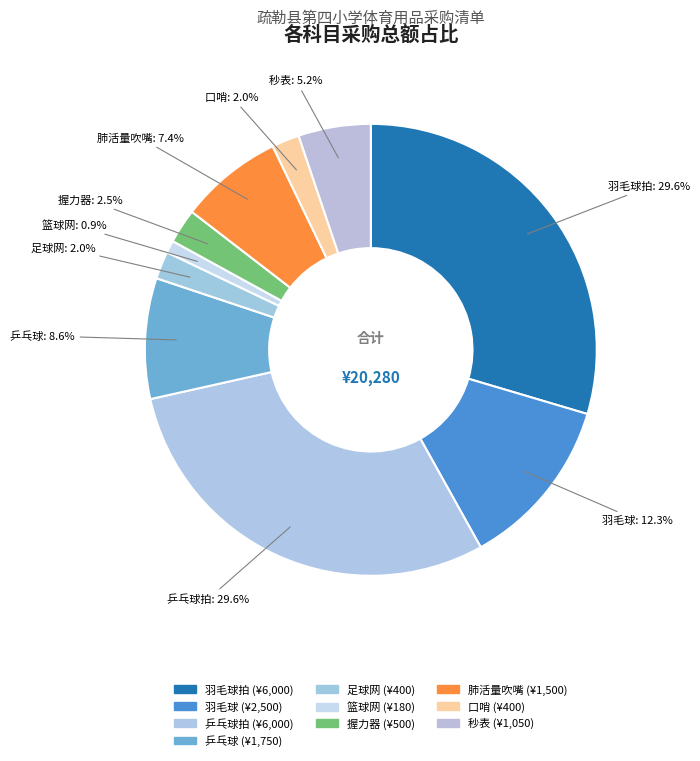

Does any single category account for the majority?

No